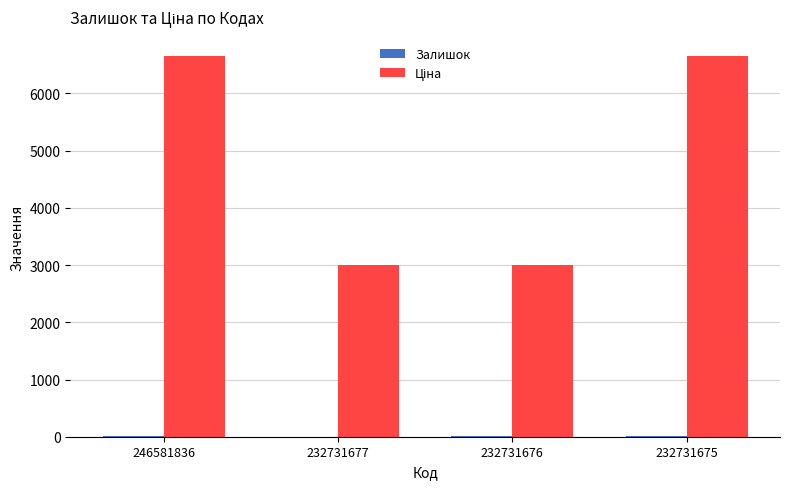

What is the greatest value displayed?

6658.9